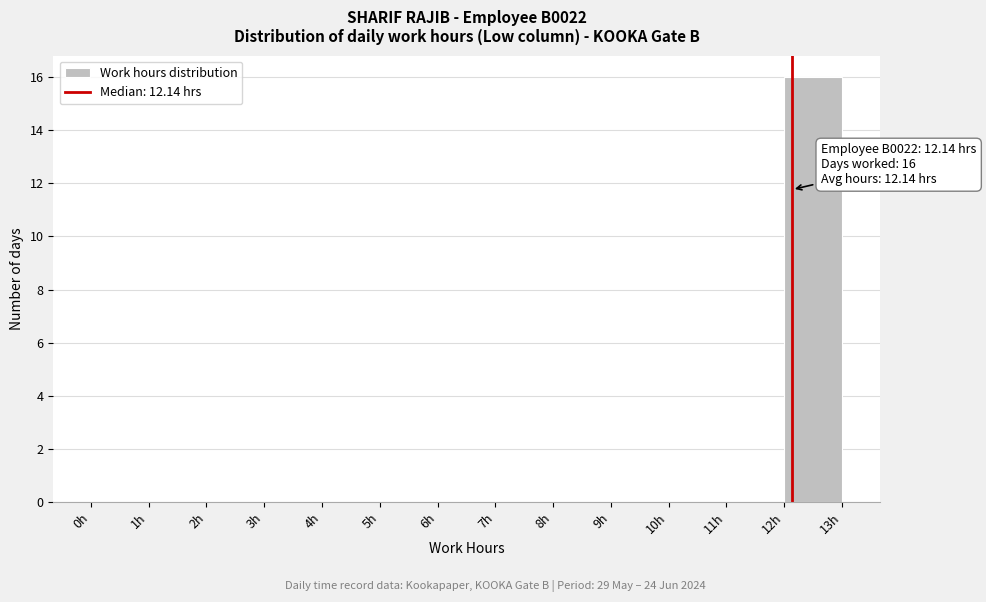

Over which range of the x-axis is the bar tallest?

12 to 13